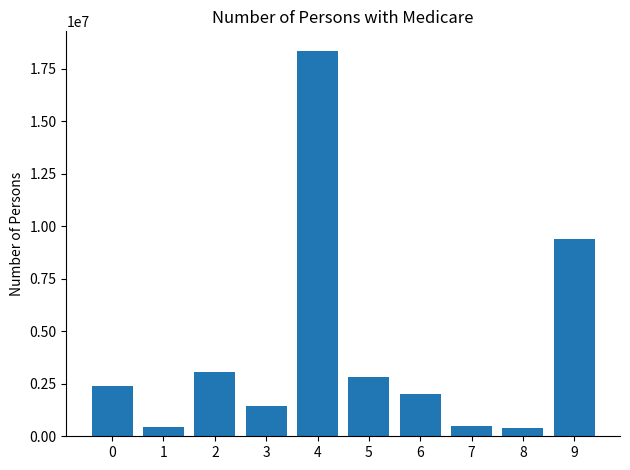

What is the sum of the values at 5 and 8?

3240426